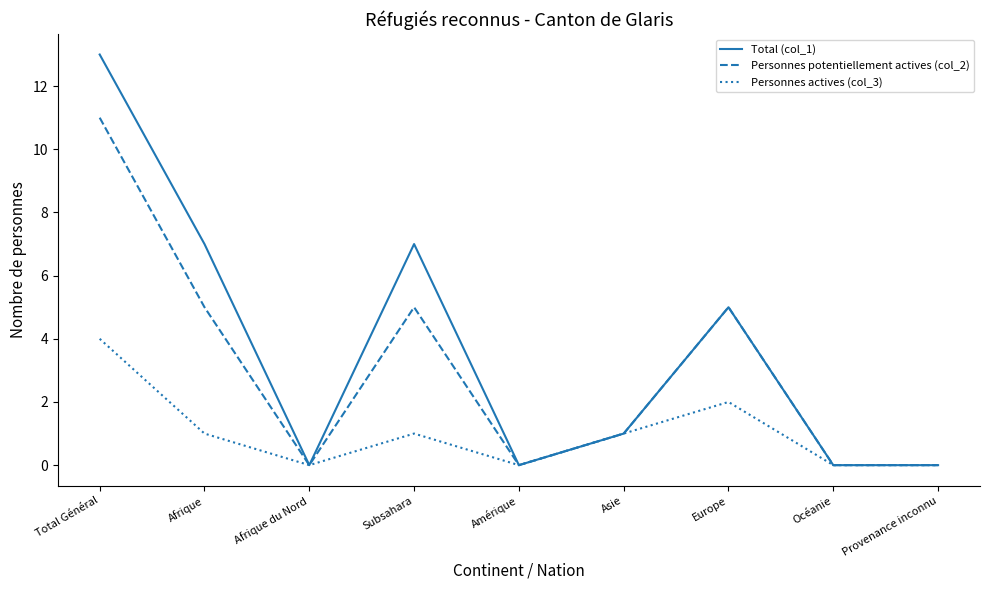

At which label does Personnes actives (col_3) first exceed 1?

Total Général